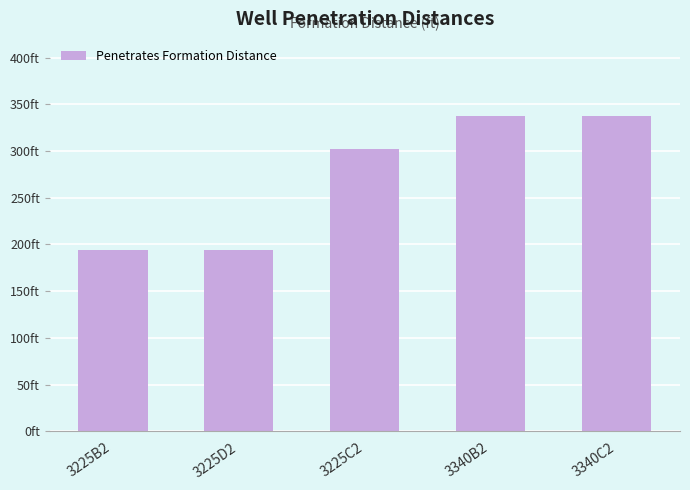

Which label corresponds to the largest value in the chart?

3340B2